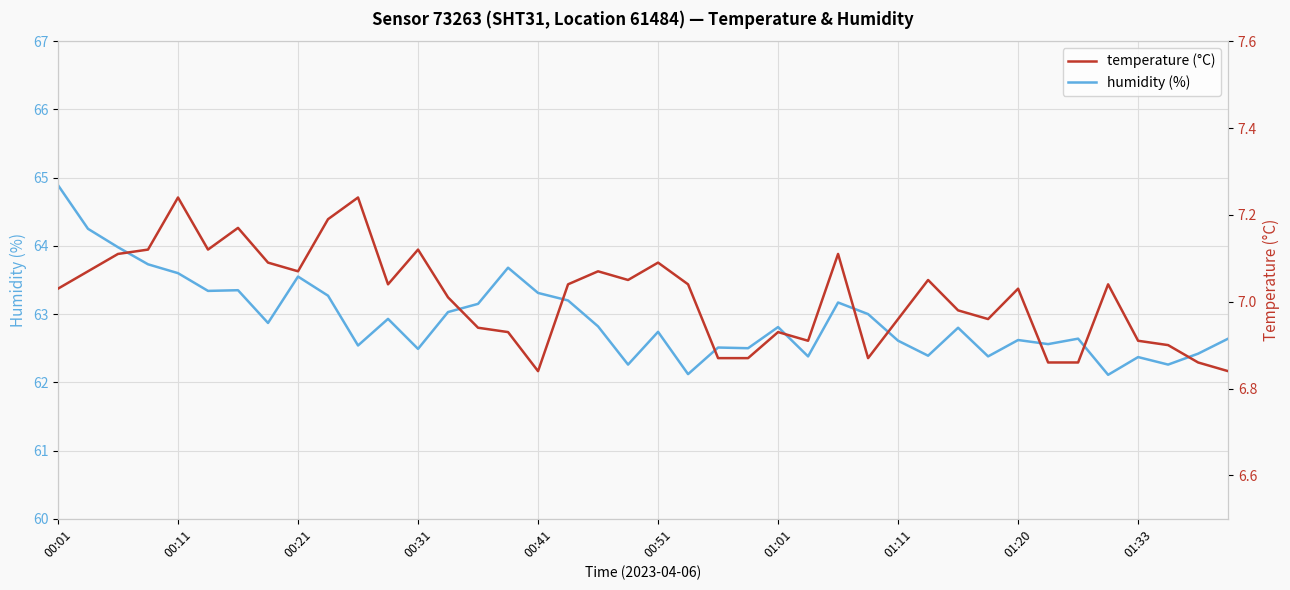

What are all the series names shown in the legend?

humidity (%), temperature (°C)